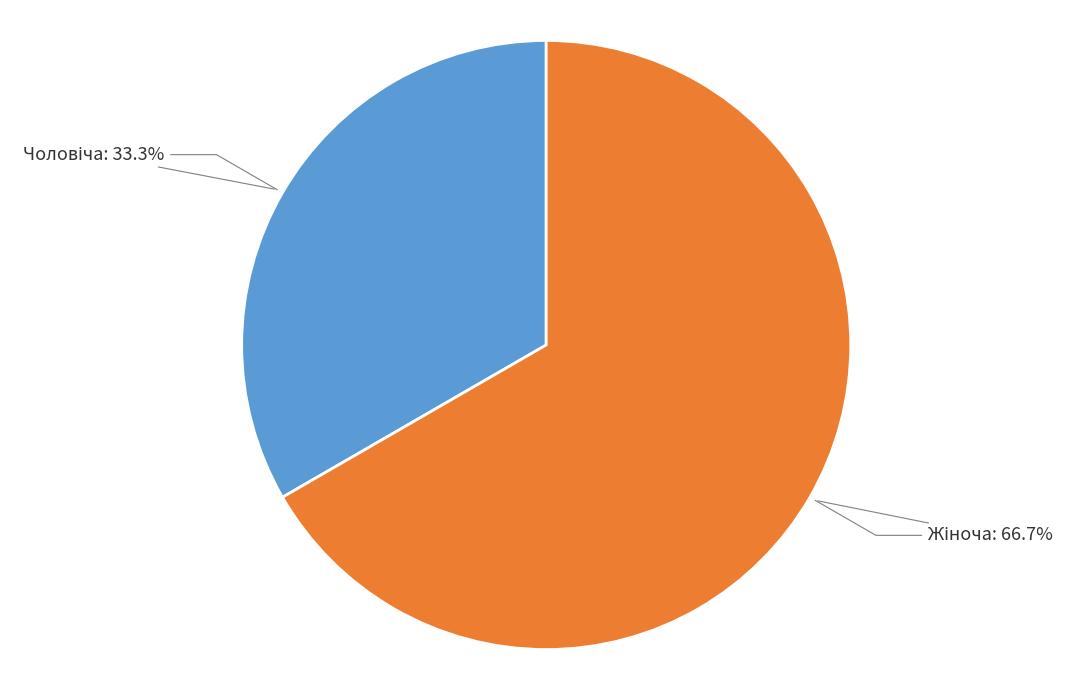

To the nearest percent, what is the combined percentage of Чоловіча and Жіноча?

100%